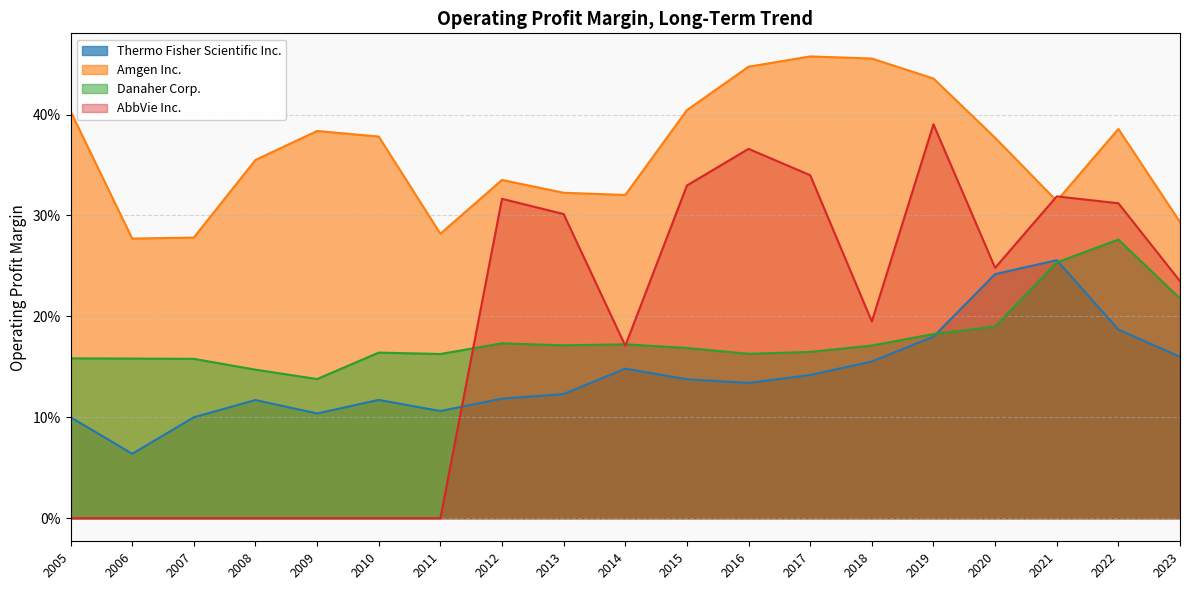

What is the value of the Amgen Inc. point at the 18th from the left?

0.4